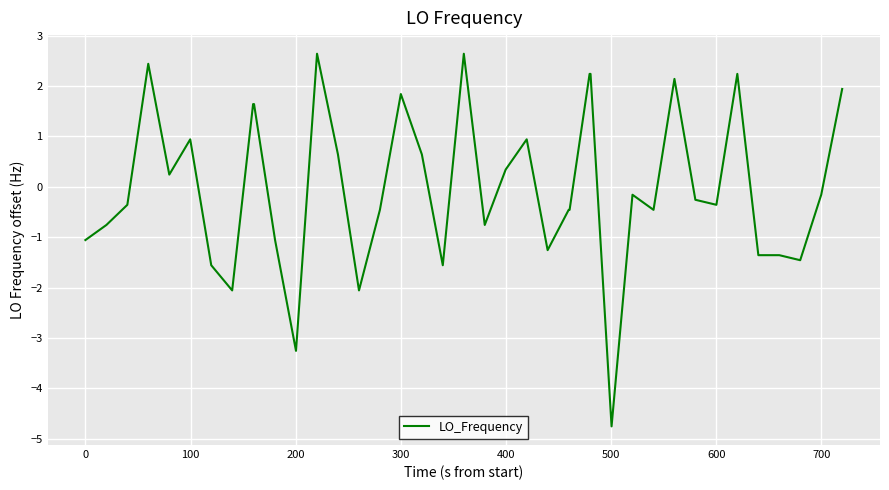

What is the difference between the maximum and minimum values?

7.4